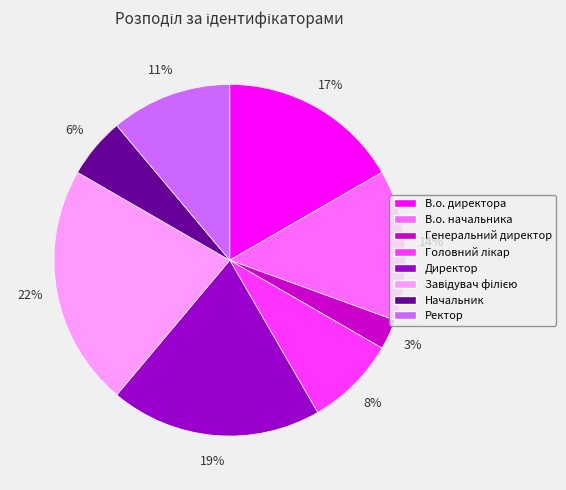

Which category has the smallest portion of the pie?

Генеральний директор